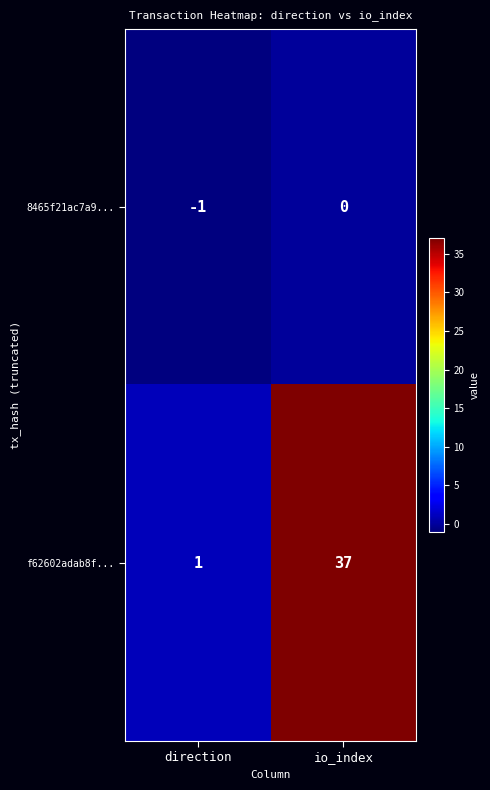

List the labels in order of 8465f21ac7a9... value, largest first.

io_index, direction